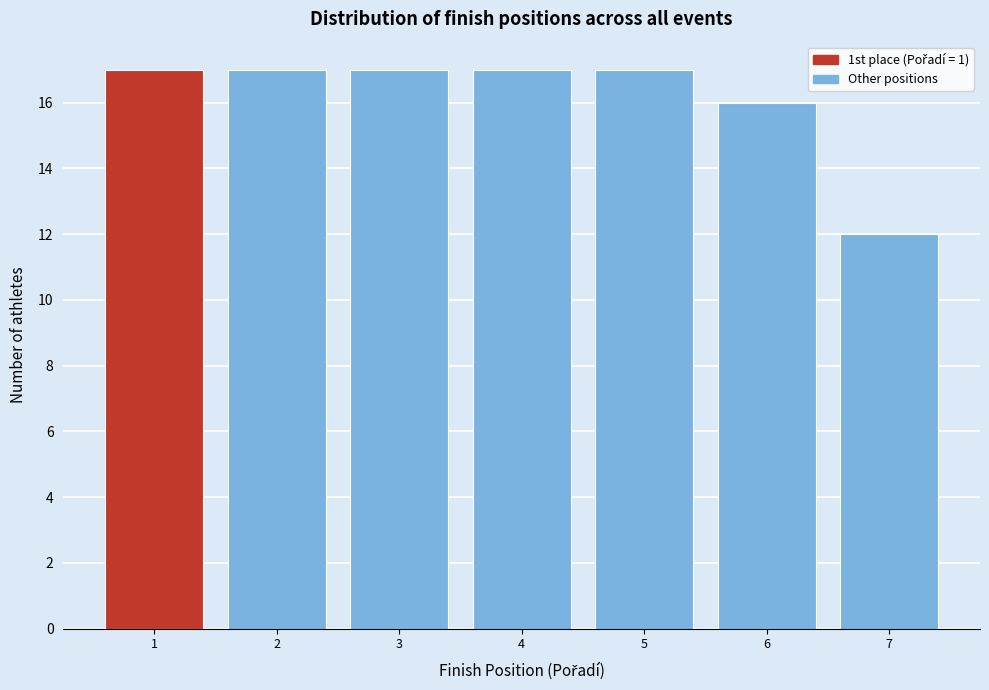

Reading left to right, transcribe this chart: for each bar, give the range it covers on the x-axis and its height. The values are not printed on the chart, so give them approximately, as read against the axis.

0.5 to 1.5: 17
1.5 to 2.5: 17
2.5 to 3.5: 17
3.5 to 4.5: 17
4.5 to 5.5: 17
5.5 to 6.5: 16
6.5 to 7.5: 12